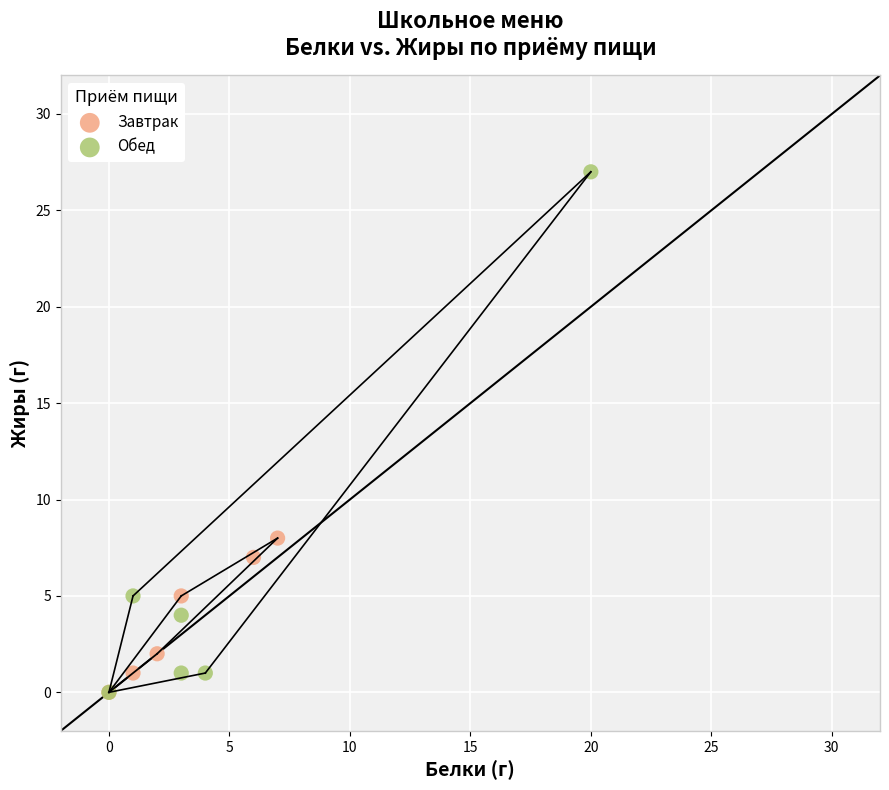

Which series reaches the maximum Y coordinate?

Обед